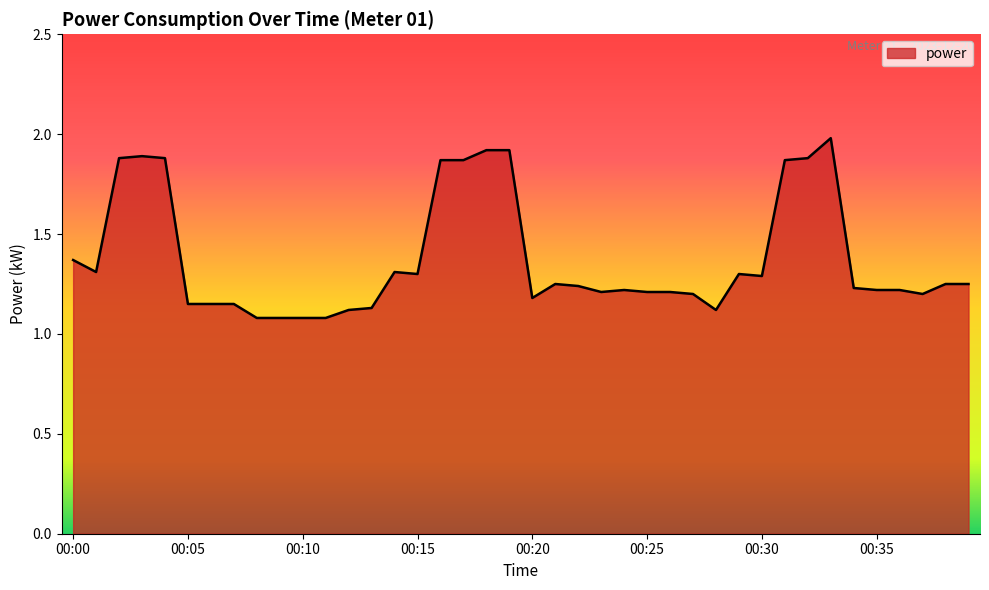

What is the greatest value displayed?

2.0